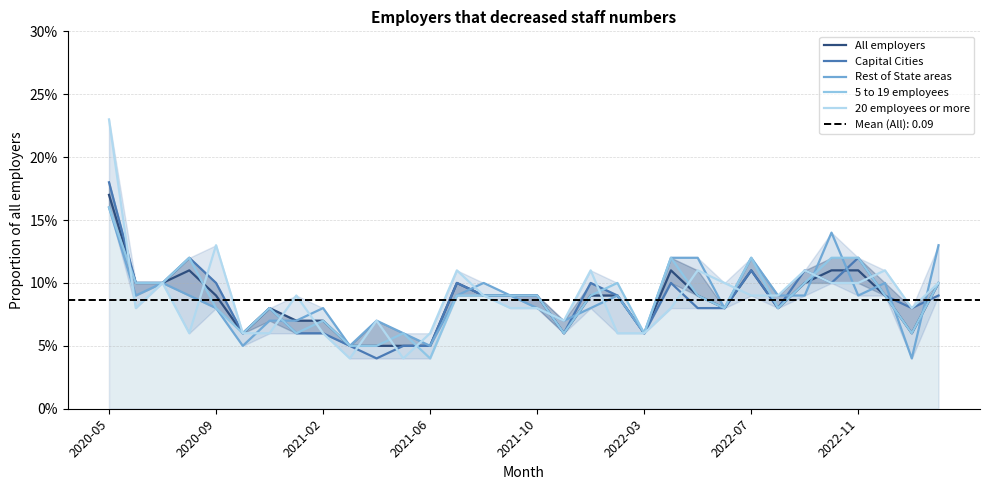

In Rest of State areas, how many points are lower than both neighbors (excluding endpoints)?

9